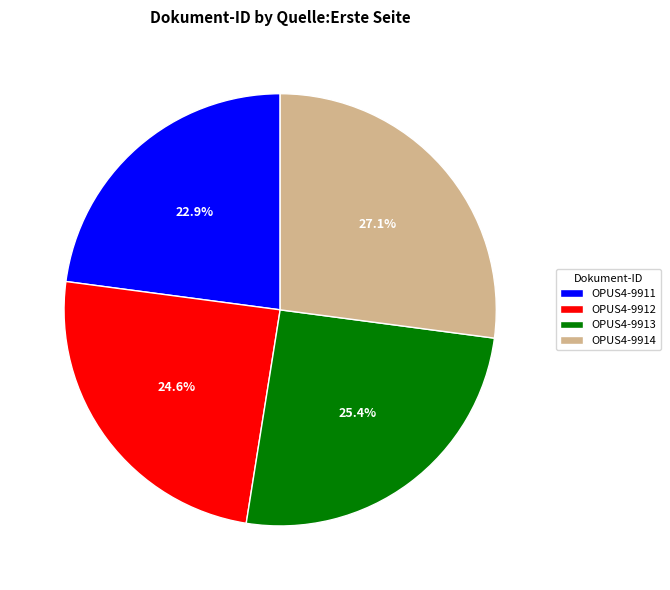

To the nearest percent, what is the difference between the largest and smallest slice percentages?

4%